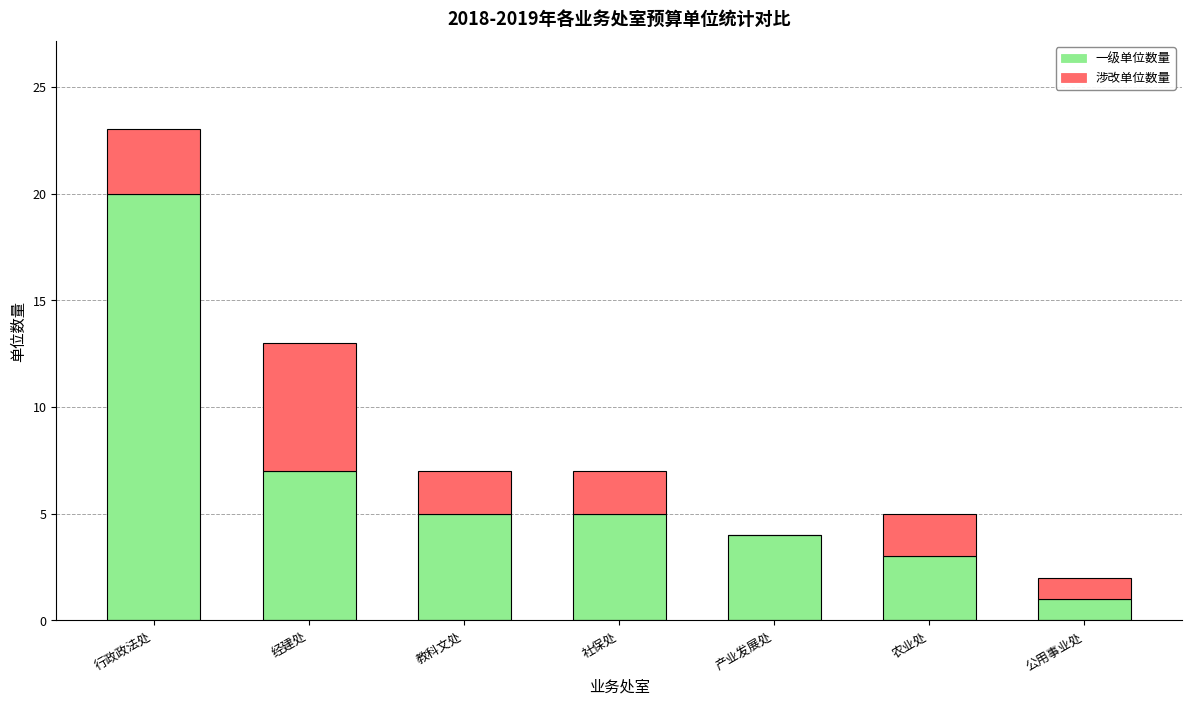

At which category is the sum across all series the highest?

行政政法处